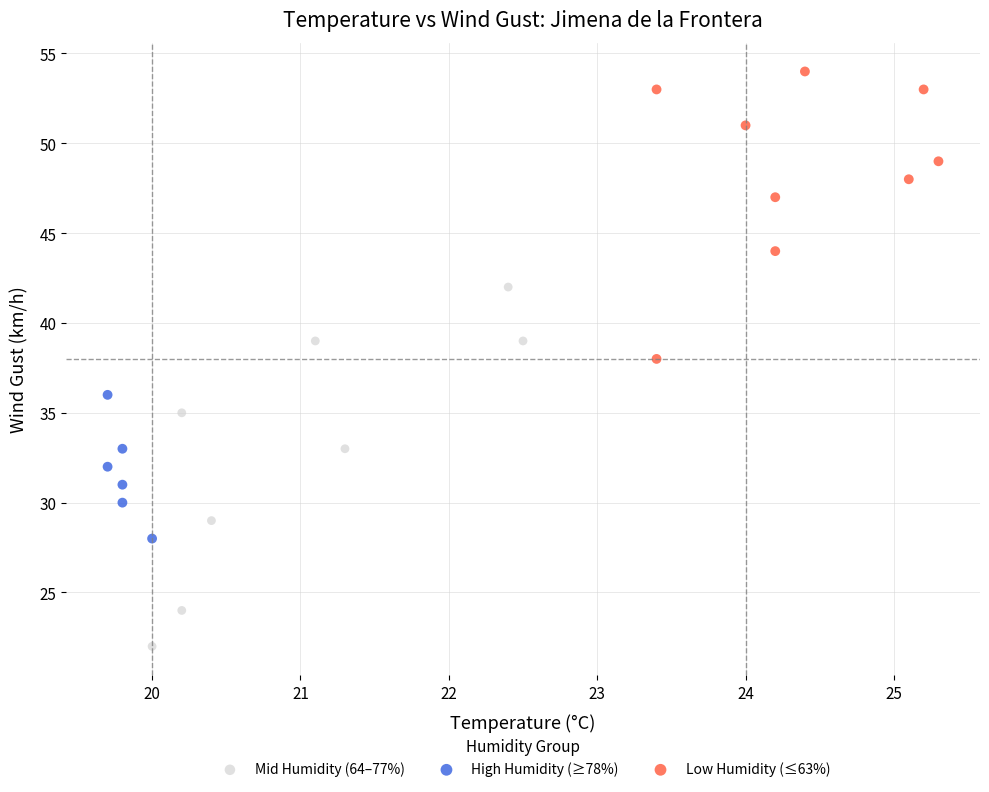

Which series reaches the minimum Y coordinate?

Mid Humidity (64–77%)